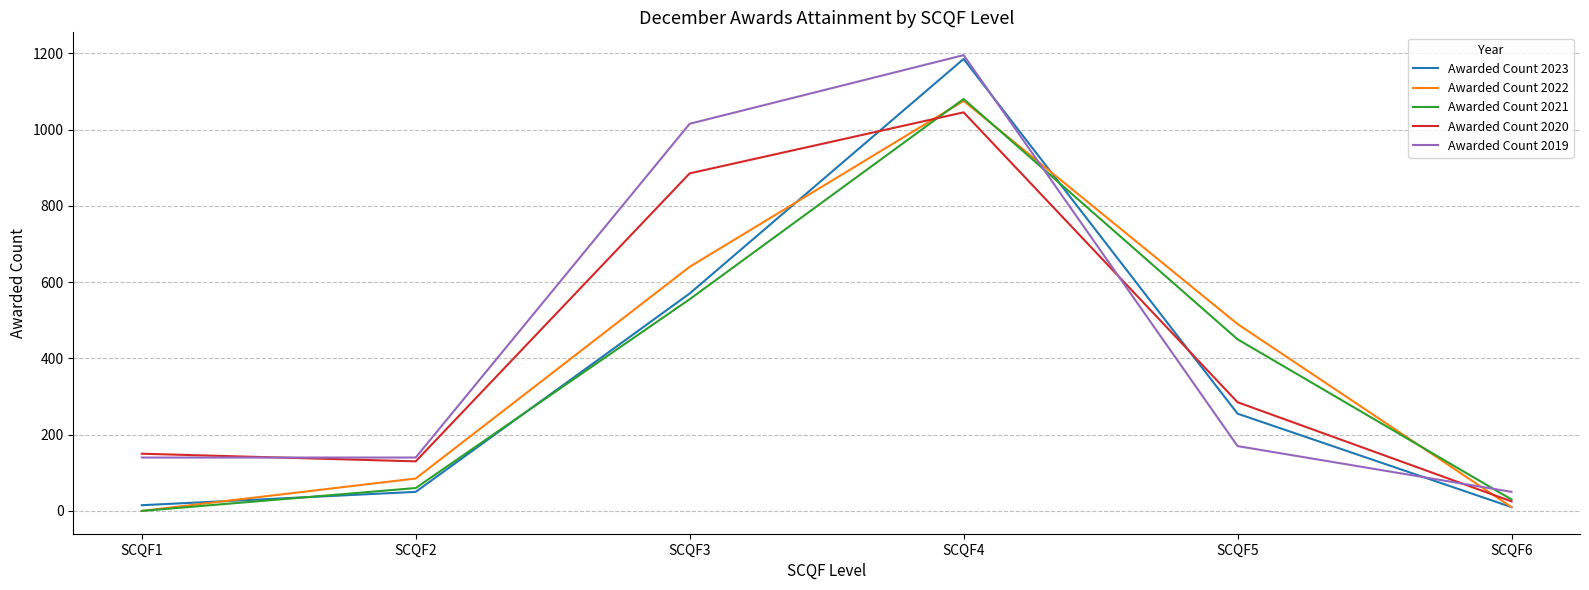

Where is Awarded Count 2019 nearest to the value 622?

SCQF3